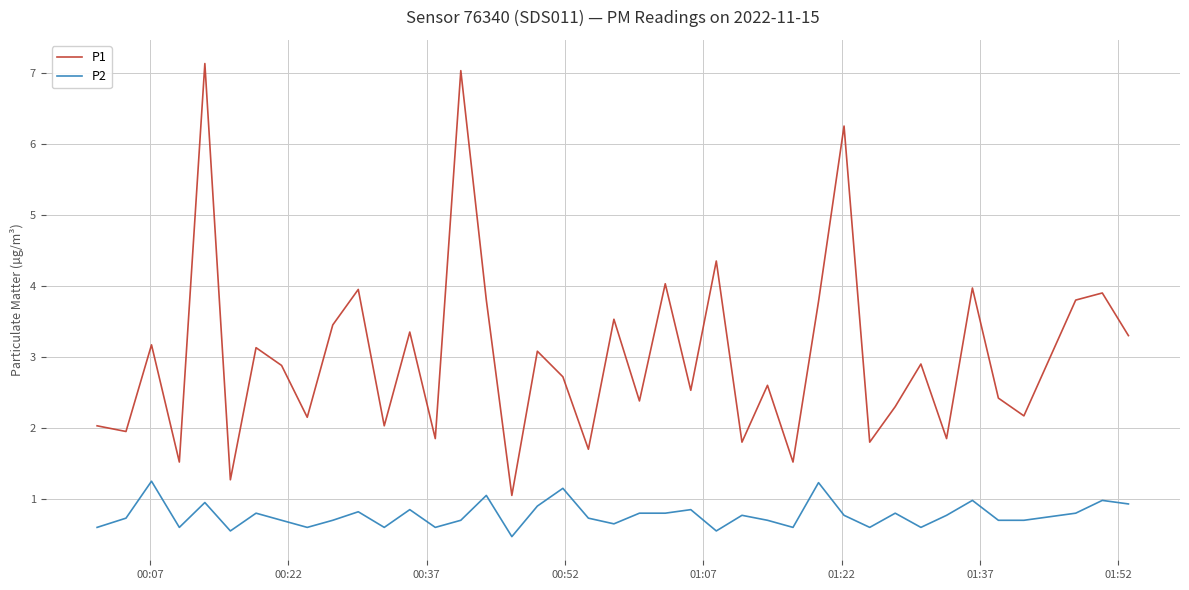

List the series in order of their peak value, highest first.

P1, P2